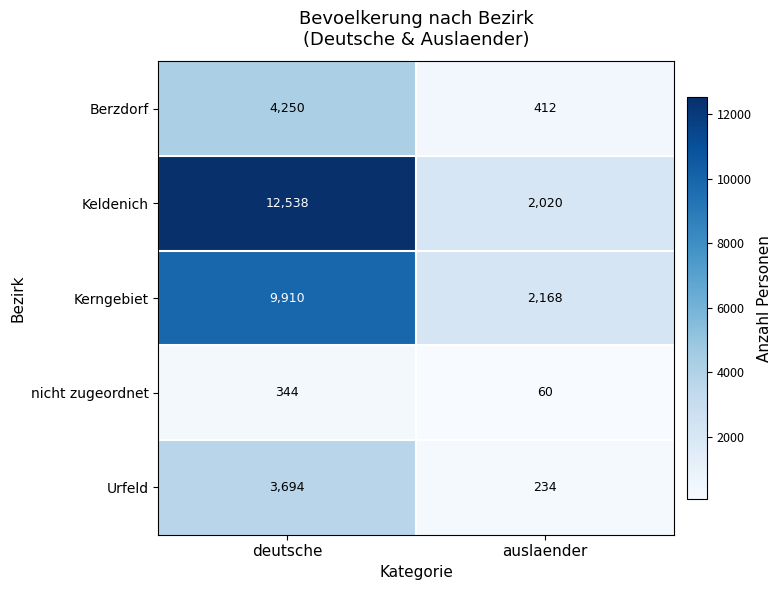

Which series has the widest spread of values?

Keldenich